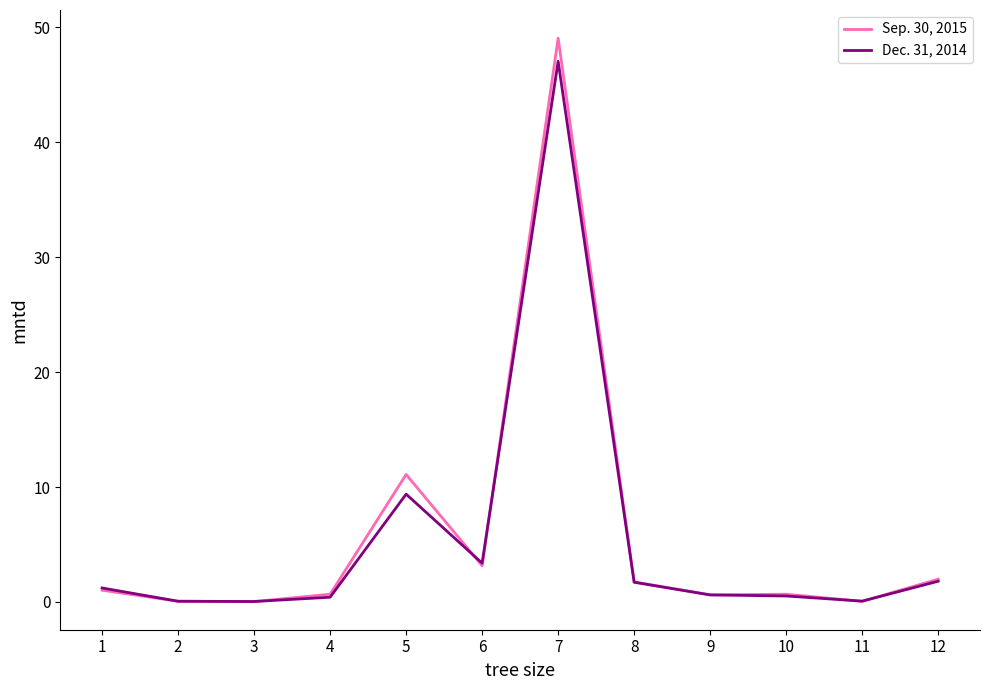

What is the average value of the Dec. 31, 2014 series?

5.5